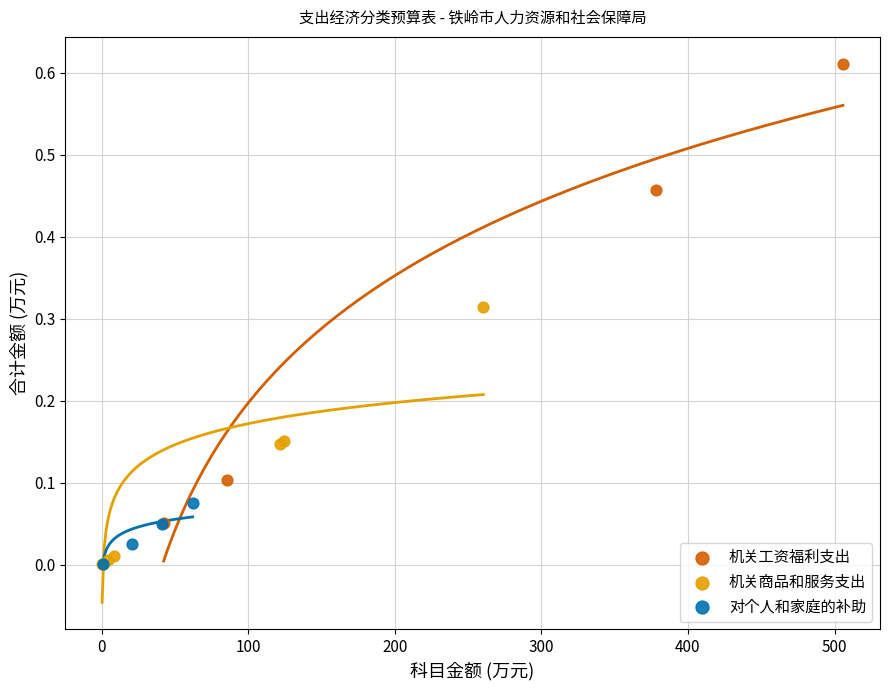

What are all the series names shown in the legend?

机关工资福利支出, 机关商品和服务支出, 对个人和家庭的补助